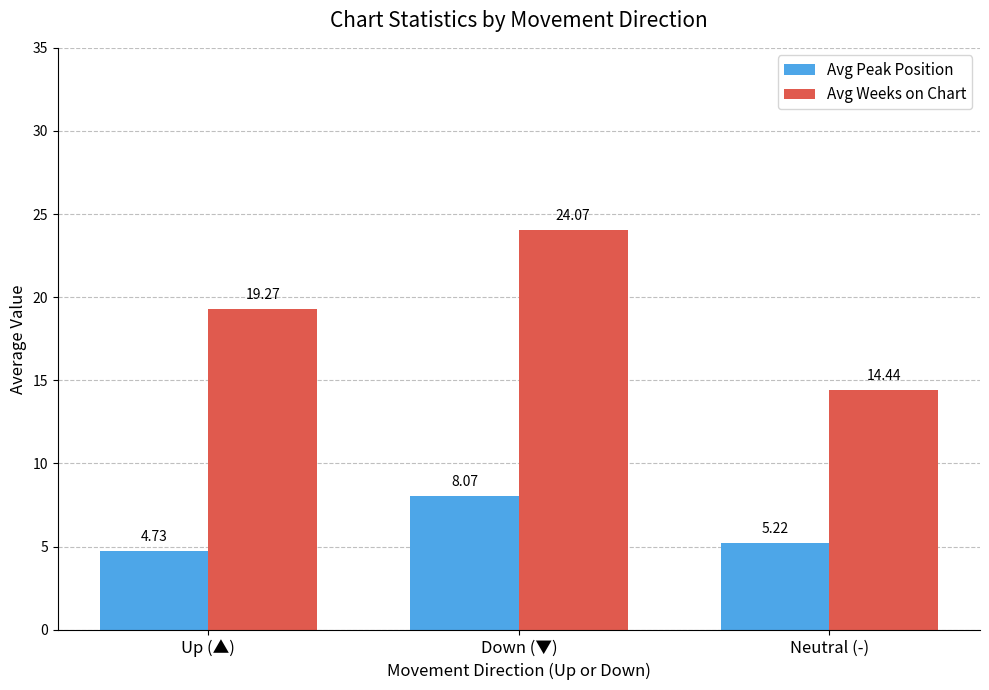

Which category has the highest value in the Avg Weeks on Chart series?

Down (▼)